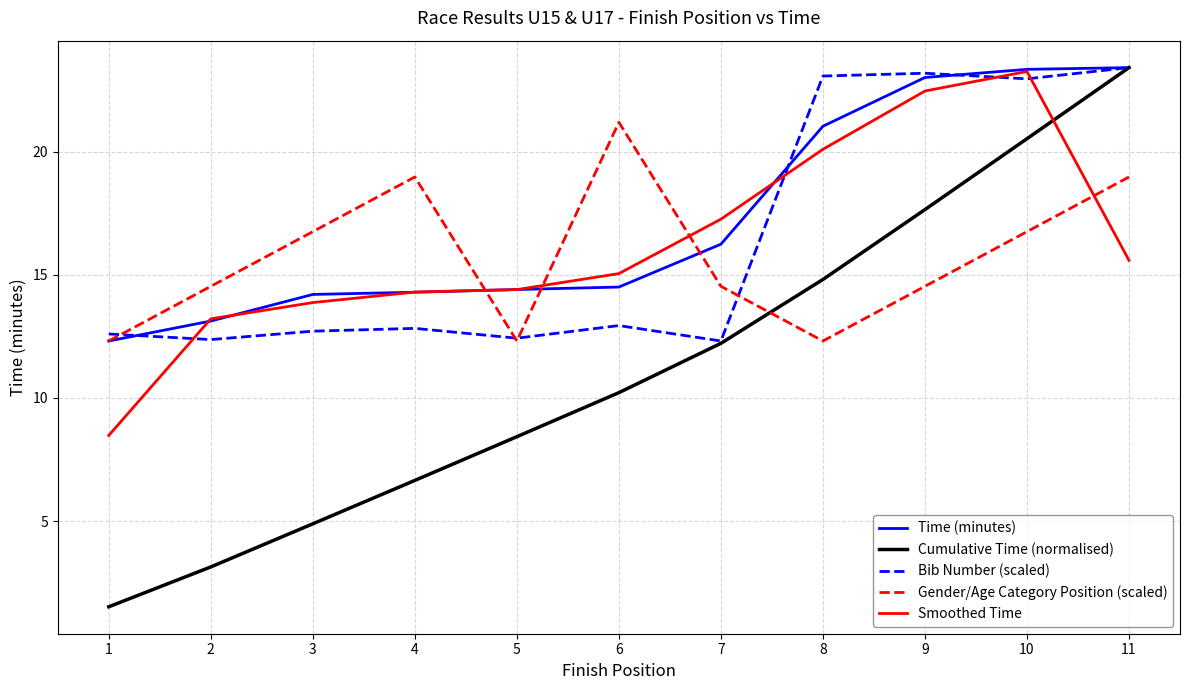

True or false: Smoothed Time has a value of 21.3 at 11.

False